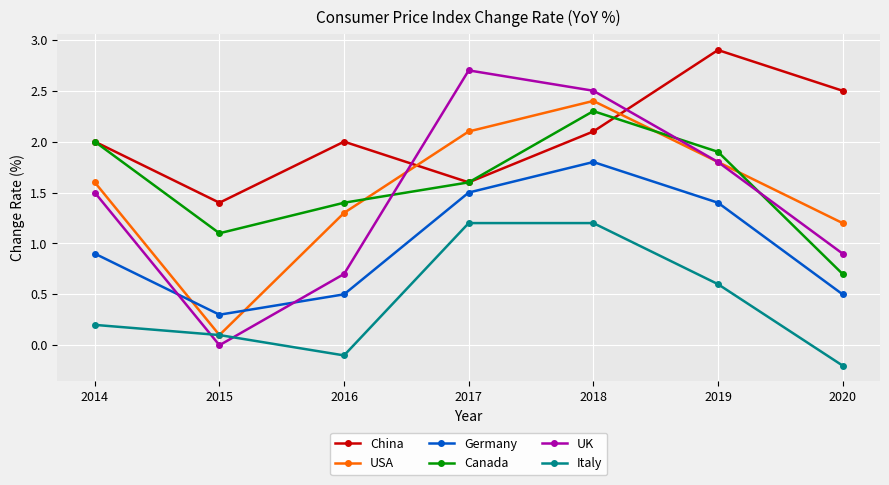

Reading left to right, what are all the values shown in this chart?

China: 2.0	1.4	2.0	1.6	2.1	2.9	2.5
USA: 1.6	0.1	1.3	2.1	2.4	1.8	1.2
Germany: 0.9	0.3	0.5	1.5	1.8	1.4	0.5
Canada: 2.0	1.1	1.4	1.6	2.3	1.9	0.7
UK: 1.5	0.0	0.7	2.7	2.5	1.8	0.9
Italy: 0.2	0.1	-0.1	1.2	1.2	0.6	-0.2